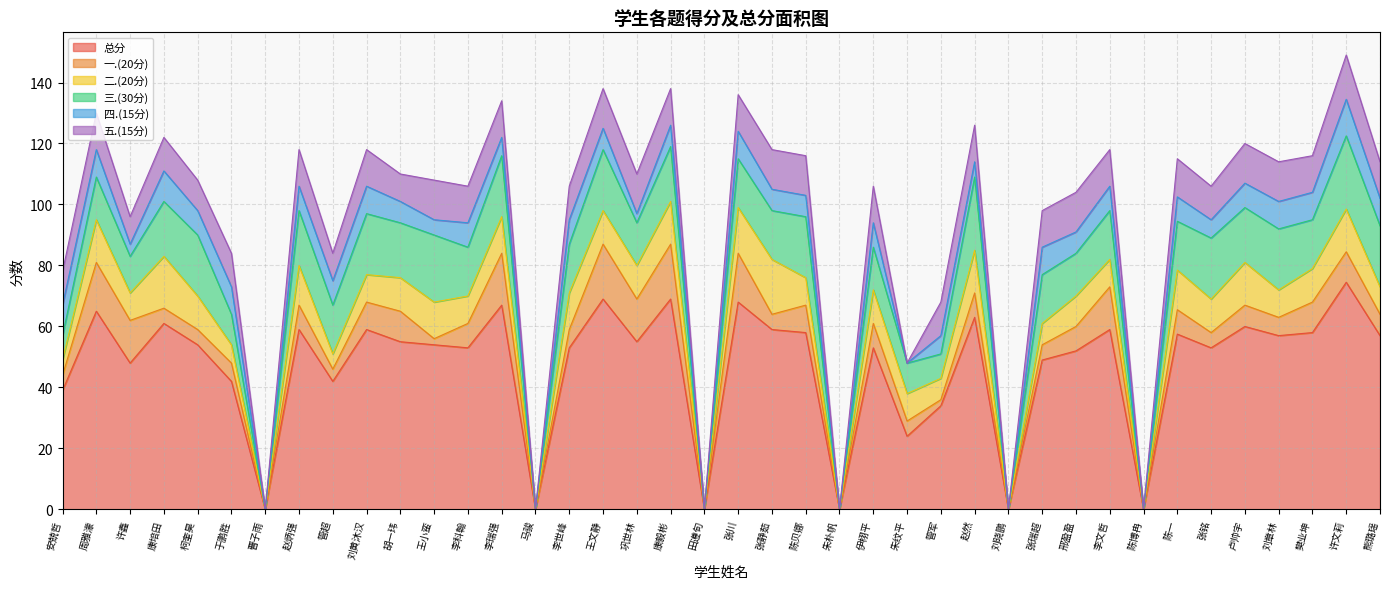

True or false: 四.(15分) has more than 1 interior local peaks.

True